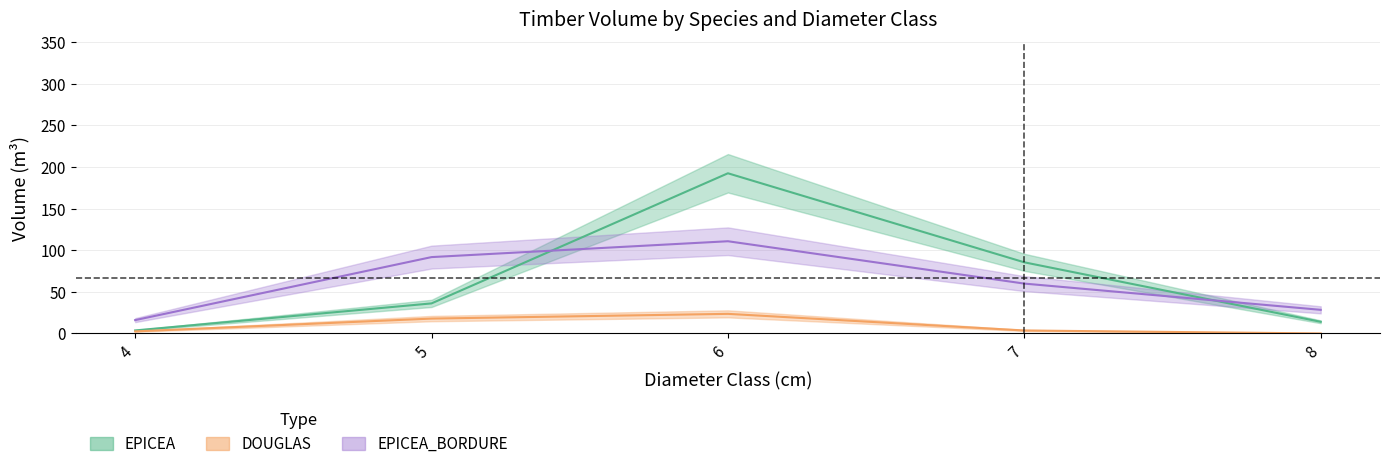

At which label does EPICEA_BORDURE reach its minimum?

4